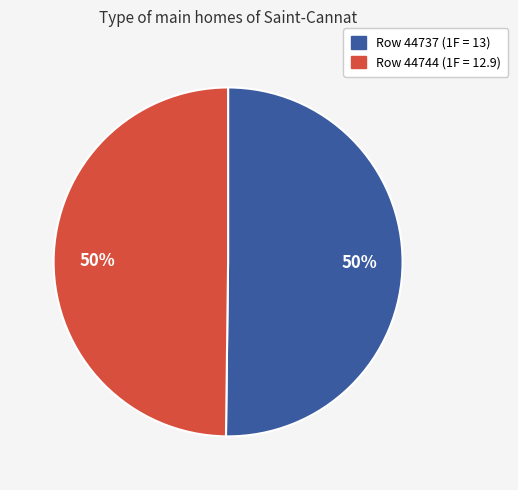

To the nearest percent, what is the average slice percentage?

50%